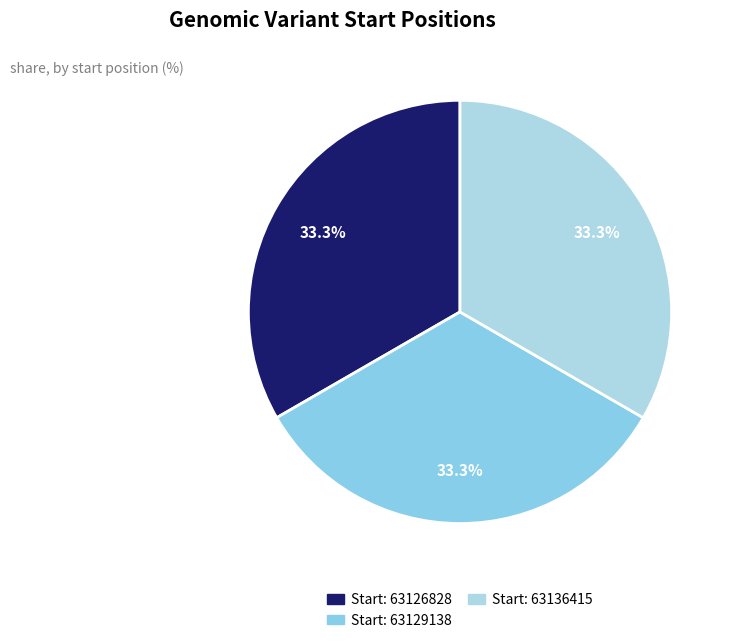

How many segments does this pie chart have?

3